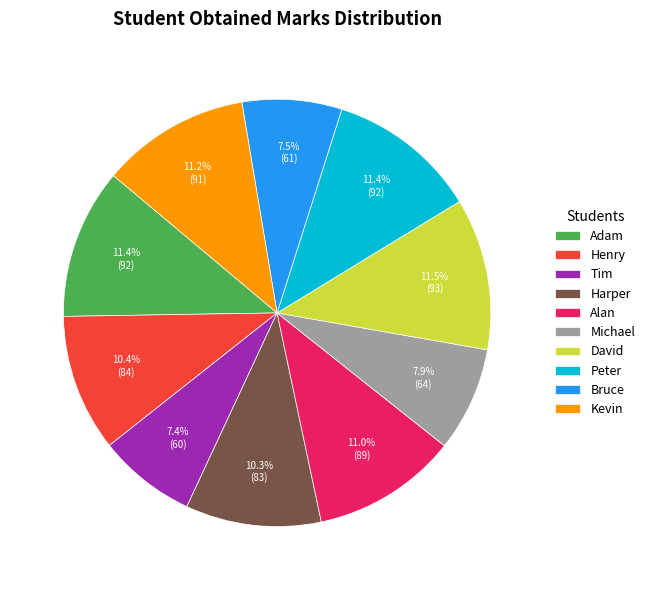

To the nearest percent, what percentage of the pie is Michael?

8%